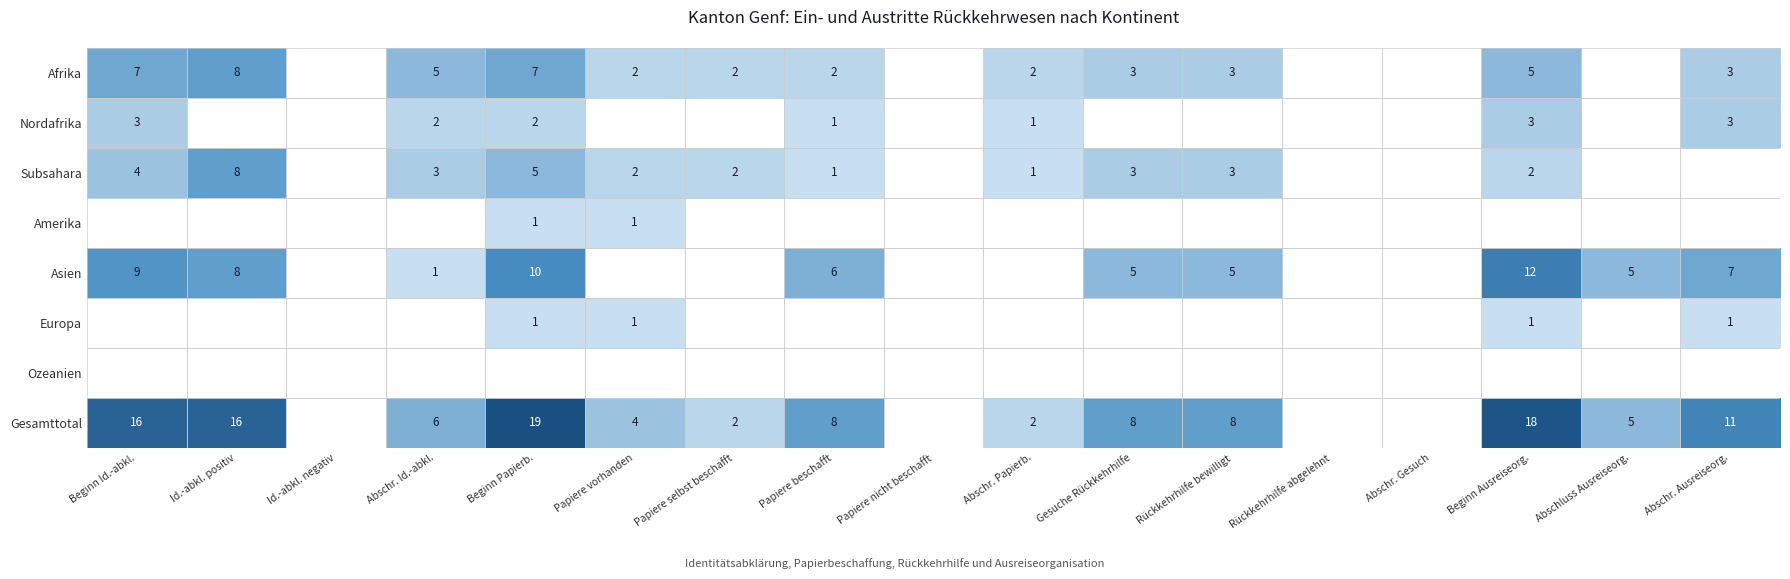

The Europa series shows 2 at Beginn Ausreiseorg.. True or false?

False